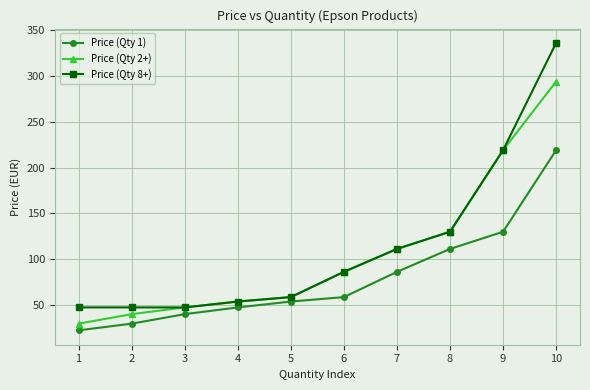

True or false: Price (Qty 1) and Price (Qty 8+) intersect in this chart.

False